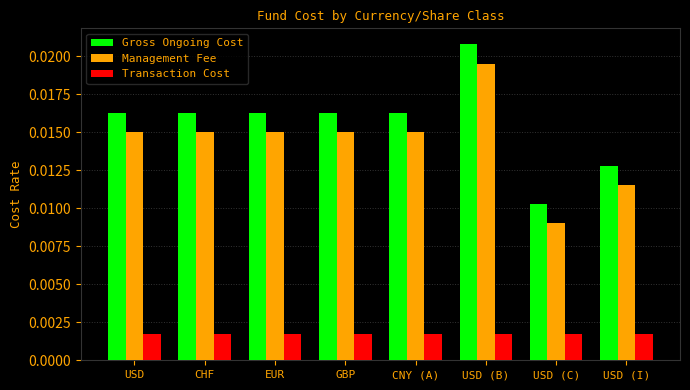

Where is Management Fee nearest to the value 0?

USD (C)